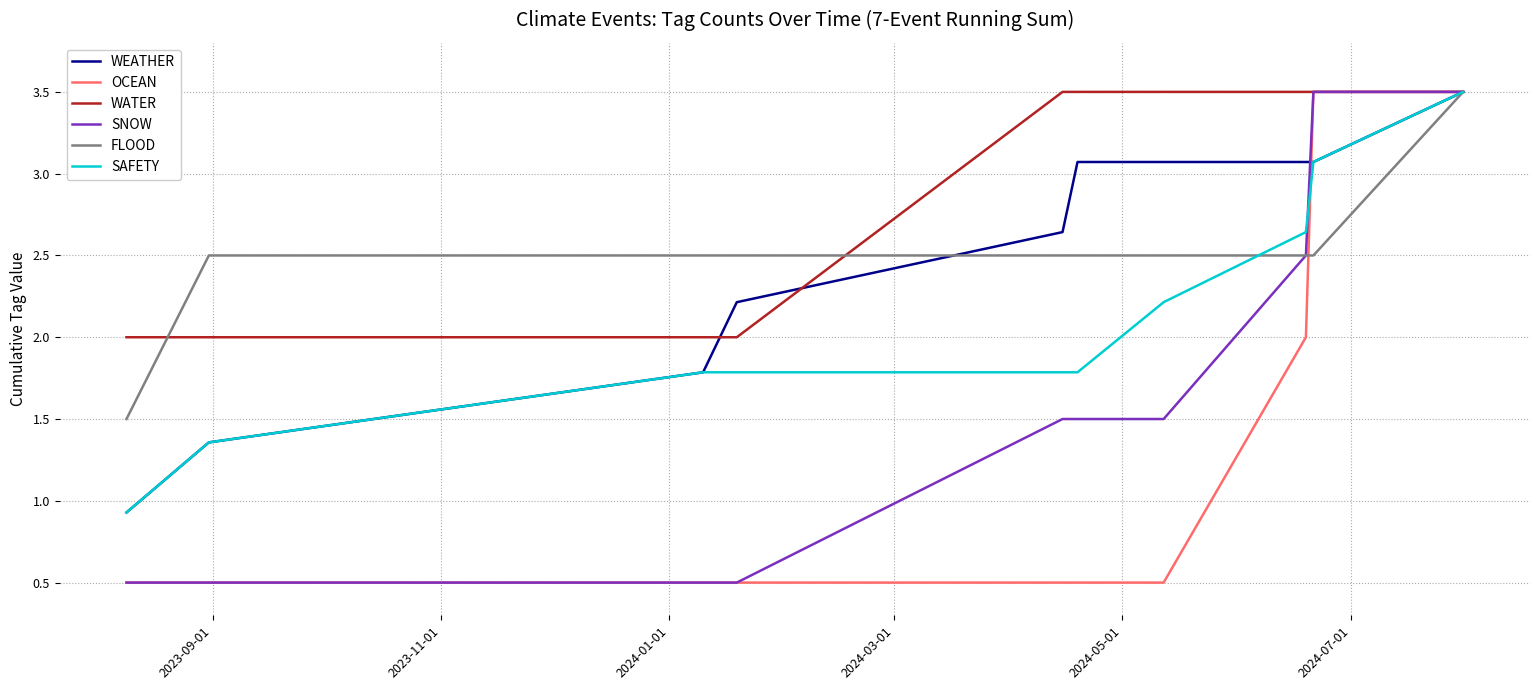

What are all the series names shown in the legend?

WEATHER, OCEAN, WATER, SNOW, FLOOD, SAFETY